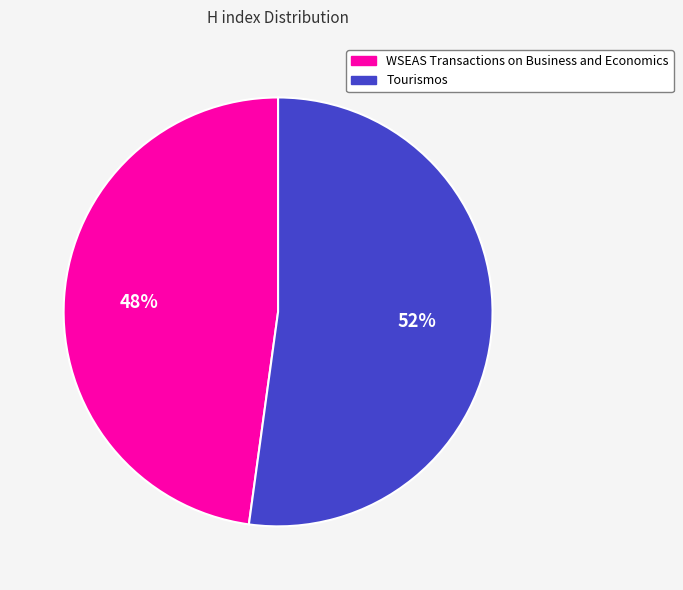

Which has a higher value, WSEAS Transactions on Business and Economics or Tourismos?

Tourismos